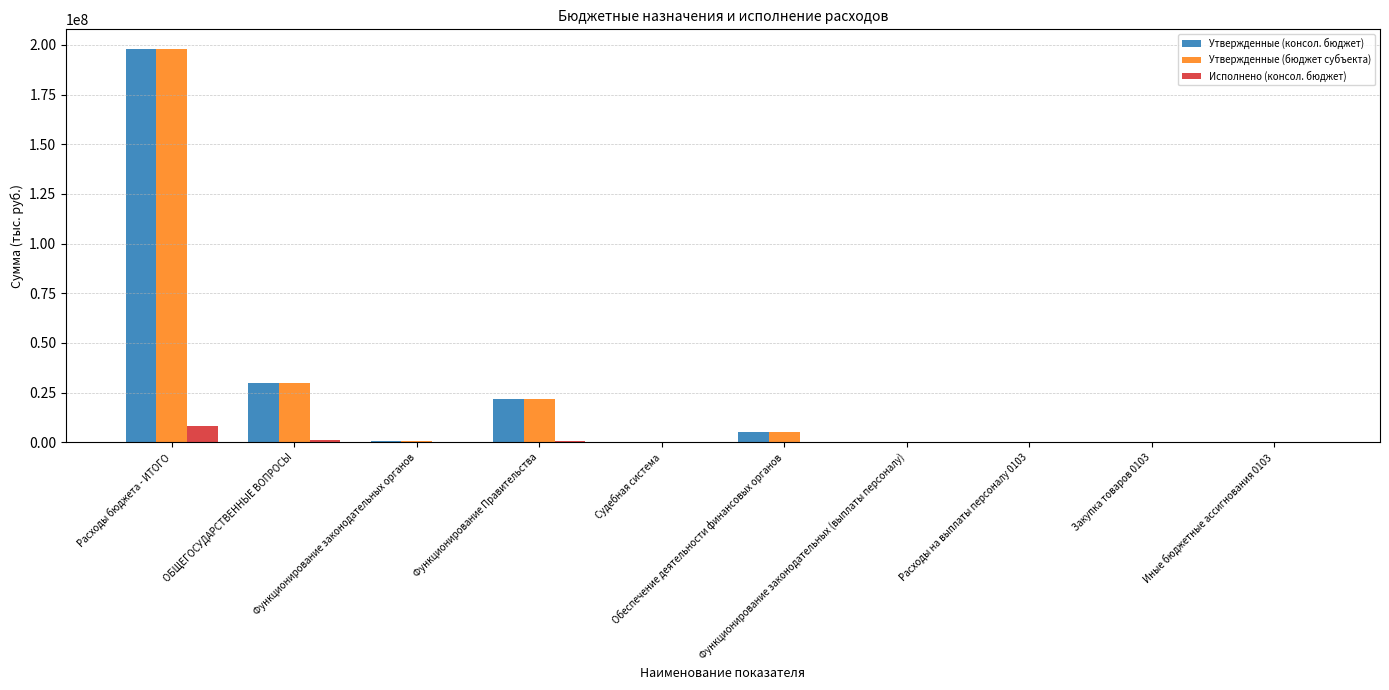

What is the sum of all Утвержденные (консол. бюджет) values?

255455716.3